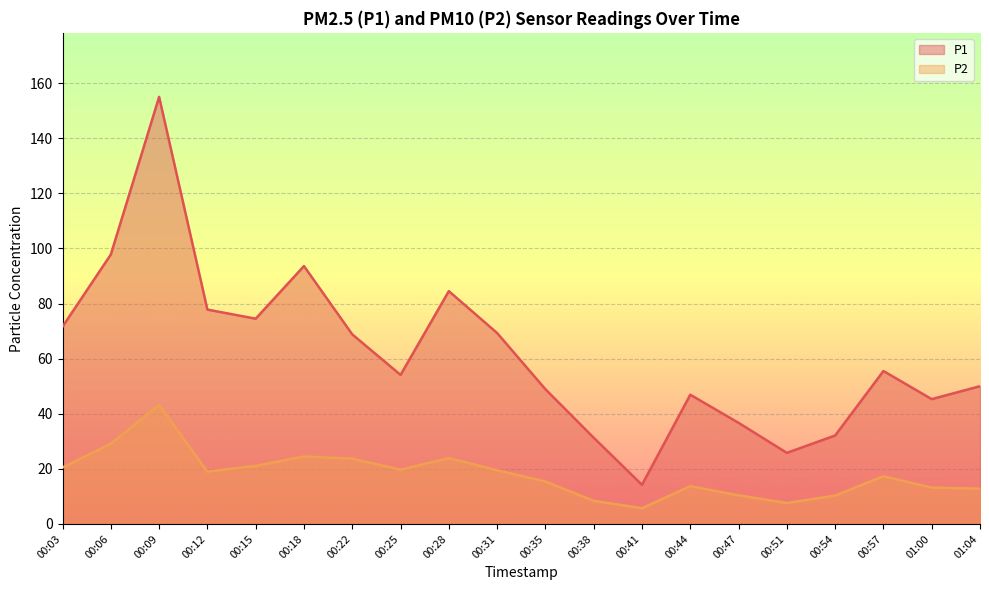

Reading left to right, what are all the values shown in this chart?

P1: 71.6	97.8	155.0	77.8	74.5	93.6	68.8	54.1	84.5	69.3	48.9	31.3	14.2	46.9	36.7	25.8	32.1	55.5	45.3	50.0
P2: 20.5	29.1	43.2	19.0	21.1	24.5	23.7	19.7	23.9	19.5	15.4	8.4	5.7	13.7	10.4	7.6	10.3	17.3	13.2	12.8